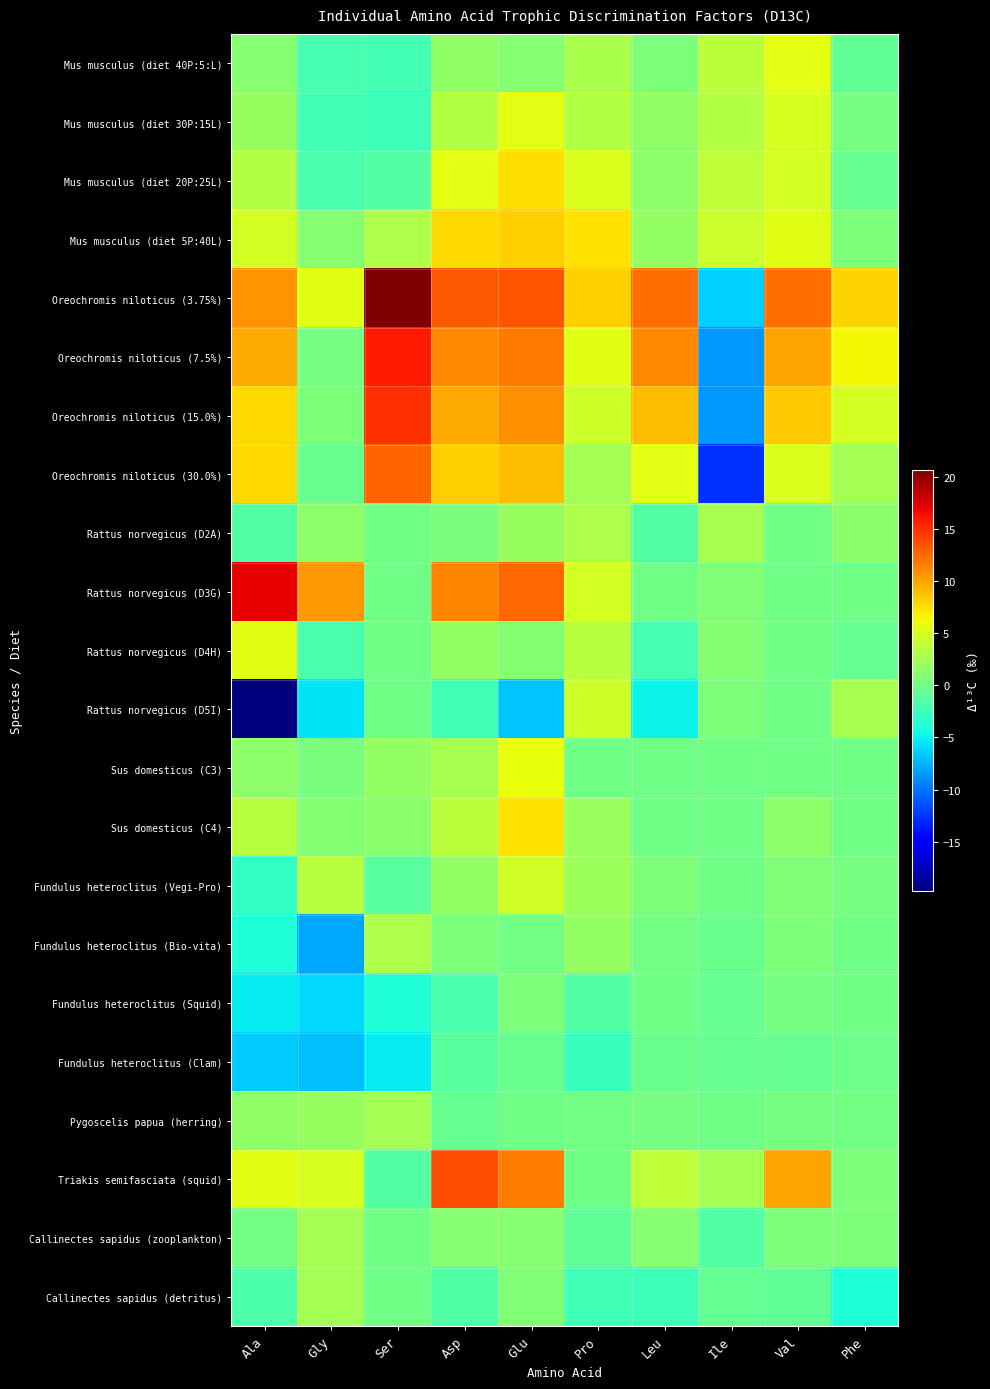

Between Leu and Gly, which is larger?

Leu